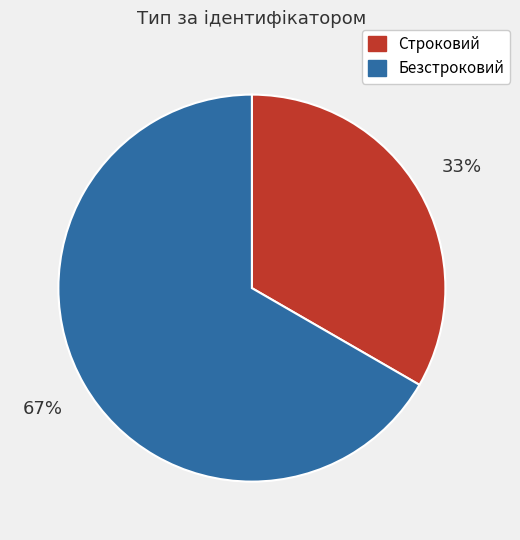

Which slice is the smallest?

Строковий